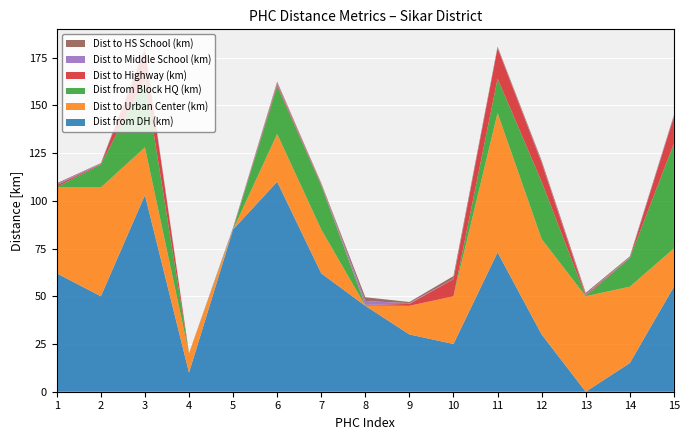

Reading right to left, extract all data points from this chart.

Dist from DH (km): 15=55.0	14=15.0	13=0.0	12=30.0	11=73.0	10=25.0	9=30.0	8=45.0	7=62.0	6=110.0	5=85.0	4=10.0	3=103.0	2=50.0	1=62.0
Dist to Urban Center (km): 15=20.0	14=40.0	13=50.0	12=50.0	11=73.0	10=25.0	9=15.0	8=0.0	7=23.0	6=25.0	5=0.0	4=10.0	3=25.0	2=57.0	1=45.0
Dist from Block HQ (km): 15=55.0	14=15.0	13=0.0	12=30.0	11=18.0	10=0.0	9=0.0	8=0.2	7=23.0	6=25.0	5=0.3	4=0.0	3=36.0	2=12.0	1=0.2
Dist to Highway (km): 15=14.0	14=0.2	13=0.7	12=10.0	11=16.0	10=9.0	9=1.0	8=0.3	7=0.5	6=1.0	5=0.0	4=0.0	3=15.0	2=0.3	1=1.0
Dist to Middle School (km): 15=0.3	14=0.3	13=0.4	12=0.4	11=0.3	10=0.1	9=0.4	8=2.0	7=0.3	6=0.7	5=0.3	4=0.1	3=0.5	2=0.4	1=0.5
Dist to HS School (km): 15=0.6	14=0.4	13=0.7	12=0.7	11=0.5	10=1.5	9=0.6	8=2.0	7=0.5	6=0.7	5=0.4	4=0.1	3=0.7	2=0.1	1=0.5